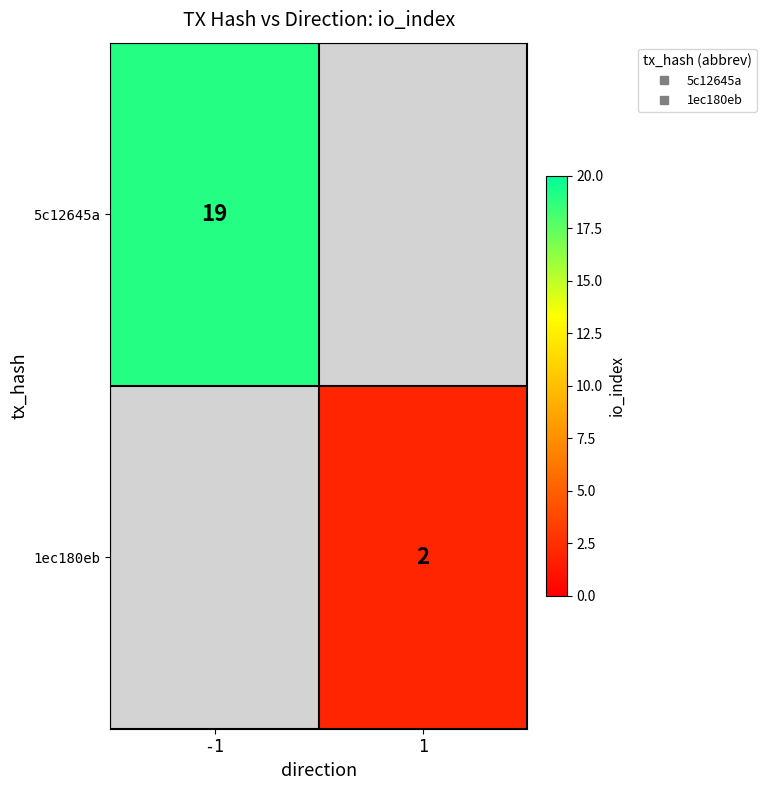

What is the smallest value displayed?

2.0